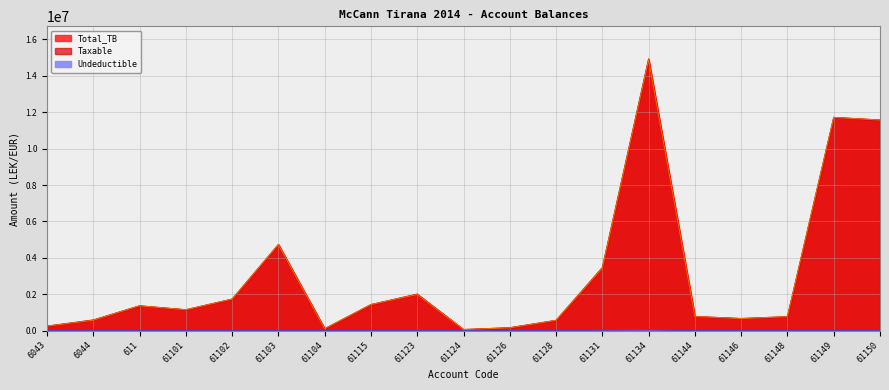

How many data points in Taxable are above 1149043?

10